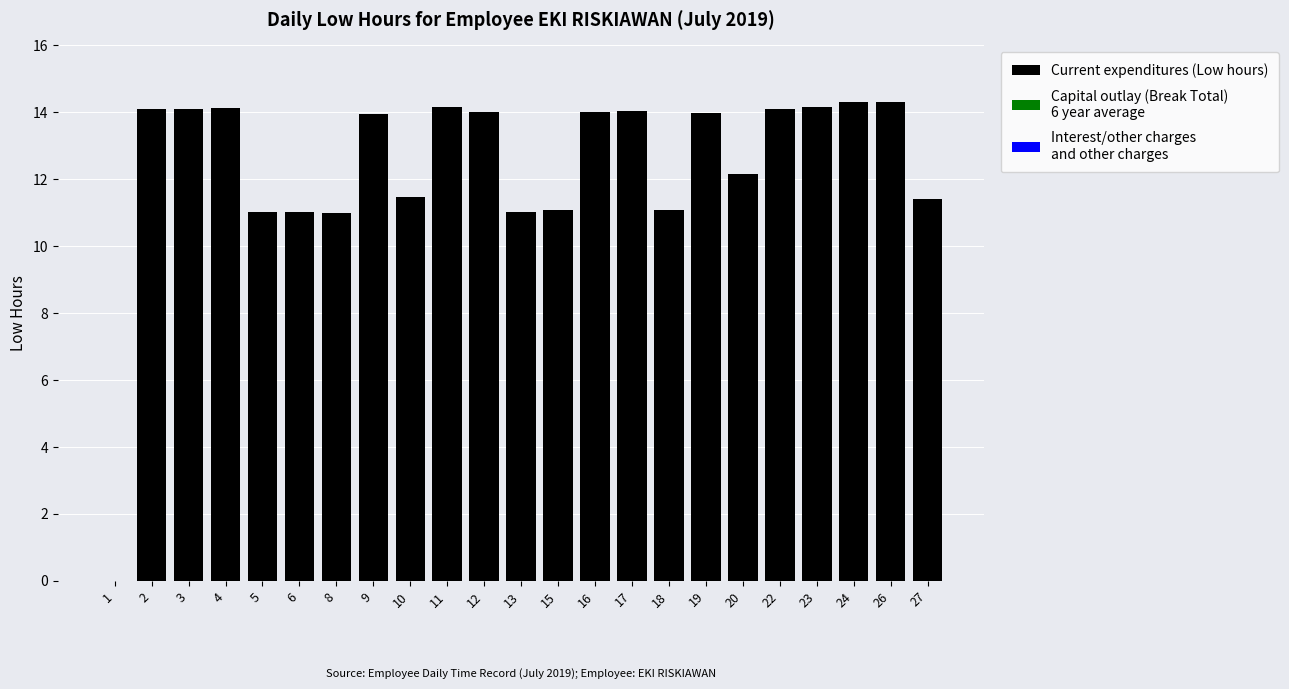

What is the maximum value shown in the chart?

14.3